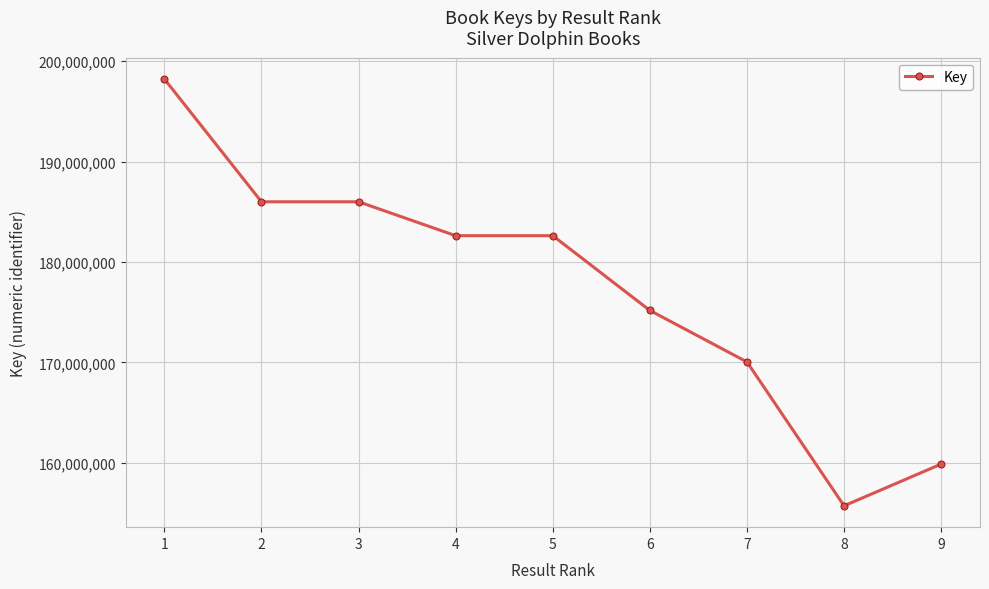

Read the value at 2, to the nearest 100.

185997100